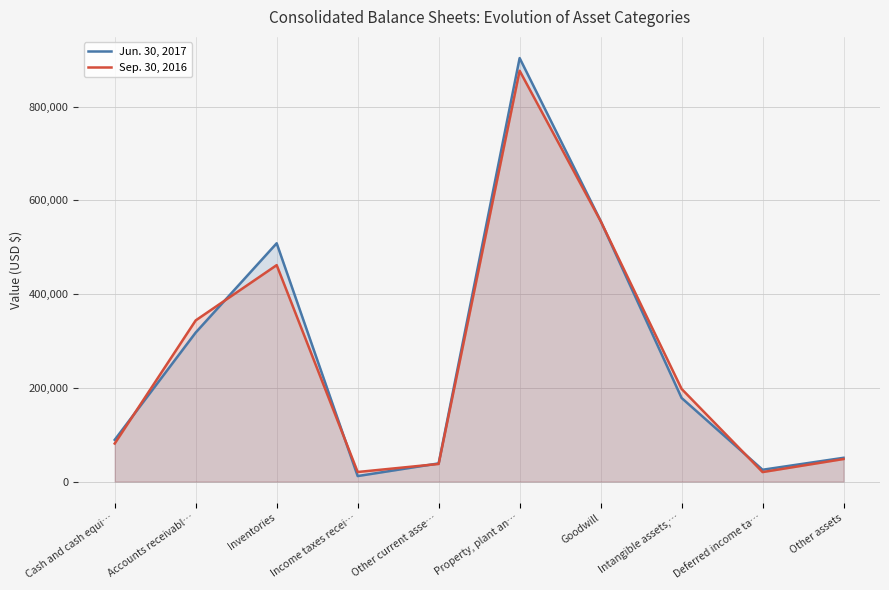

What position from the left is Deferred income ta…?

9